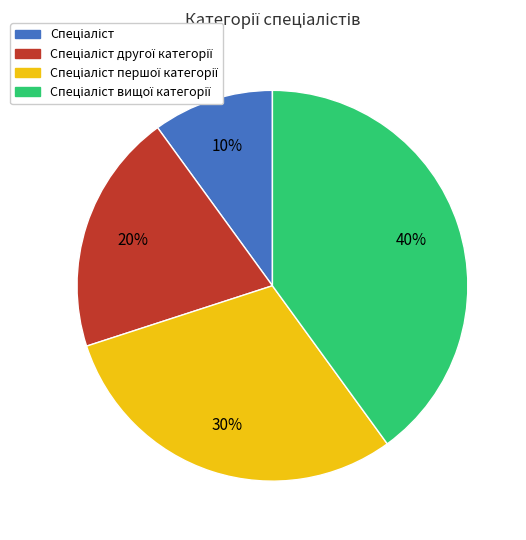

To the nearest percent, what is the average slice percentage?

25%